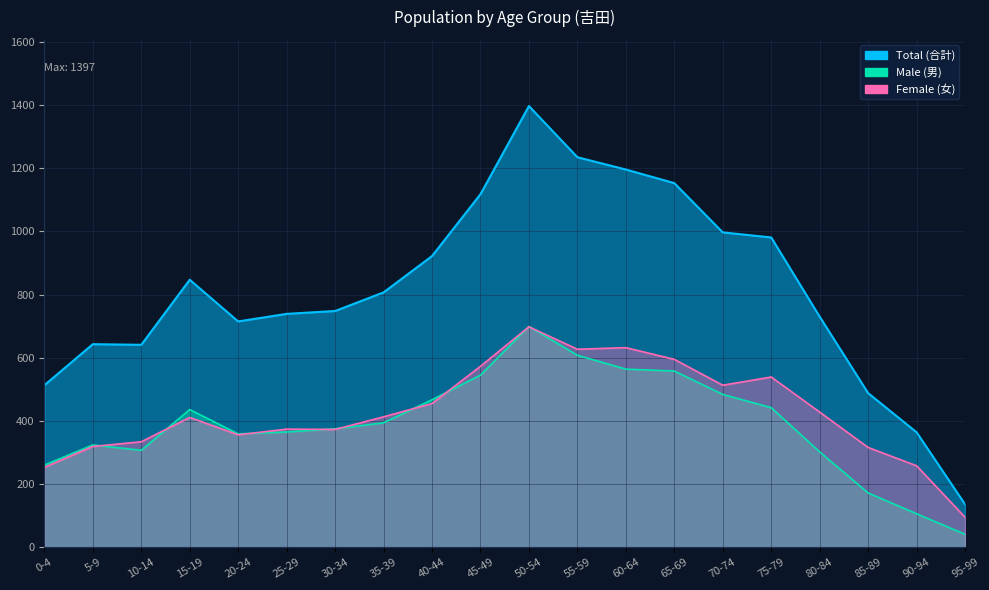

Where is the first local maximum for Male (男)?

5-9